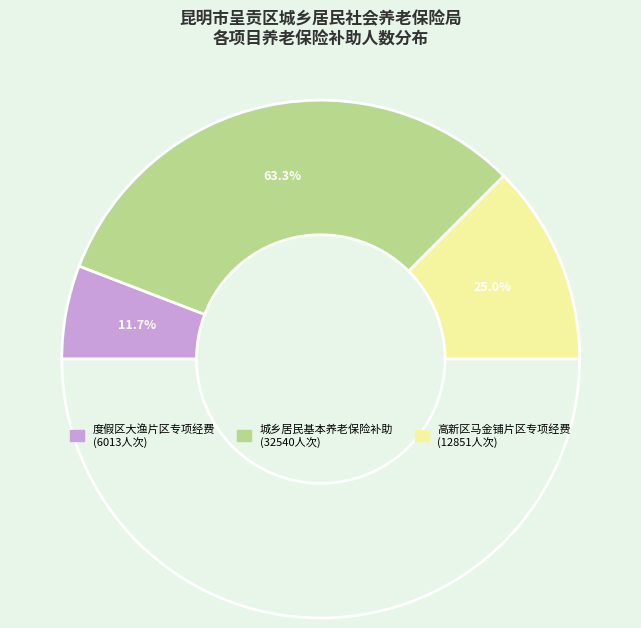

To the nearest percent, what portion does 度假区（大渔片区）社会事务经费（社会保障类）专项经费 represent?

12%